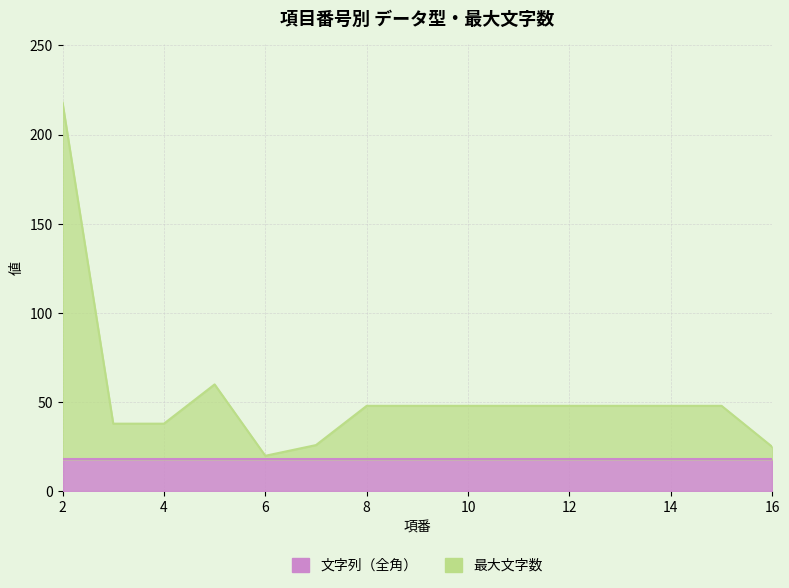

Where is the first local maximum?

5